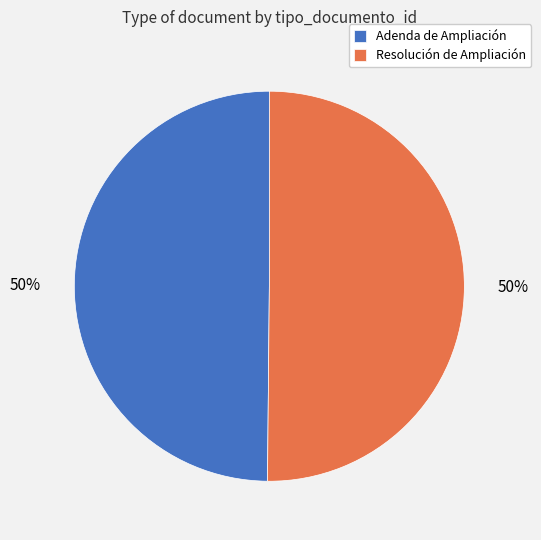

To the nearest percent, what percentage of the pie is Resolución de Ampliación?

50%